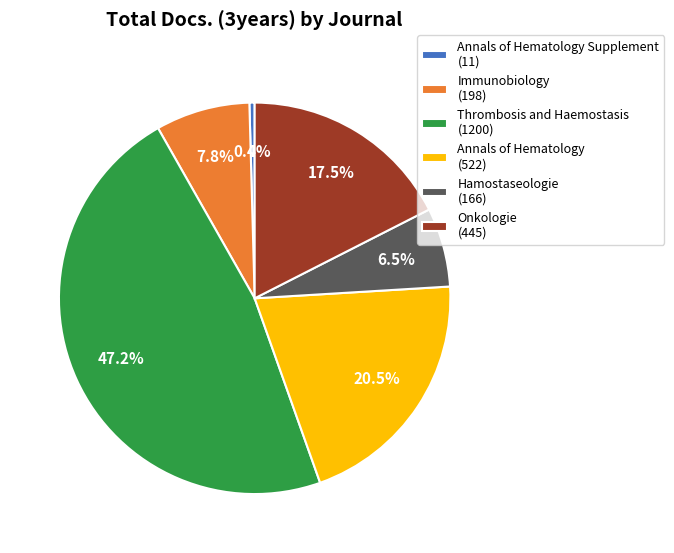

Which slice is the largest?

Thrombosis and Haemostasis (1200)